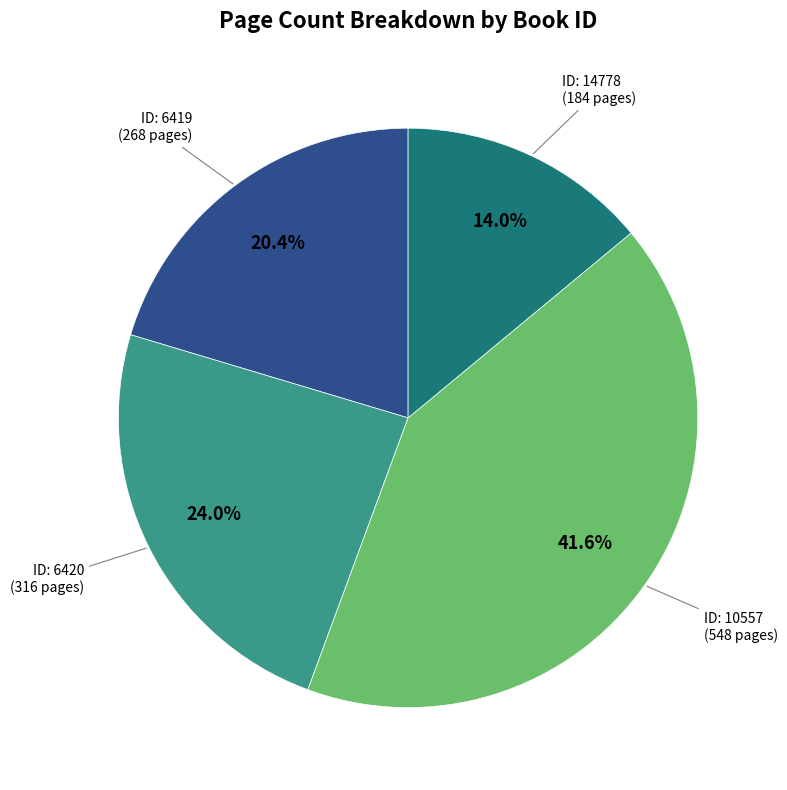

Is there a majority slice in this chart?

No